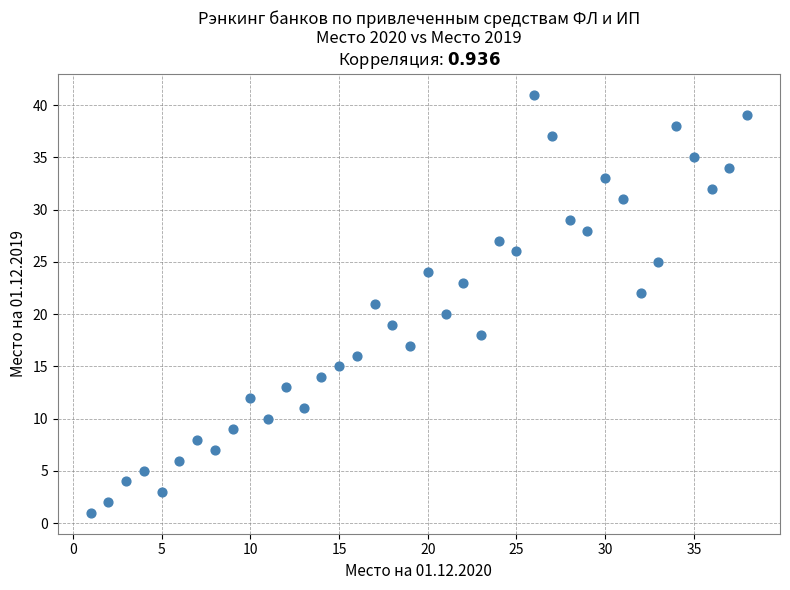

What is the range of Y values (max minus min)?

40